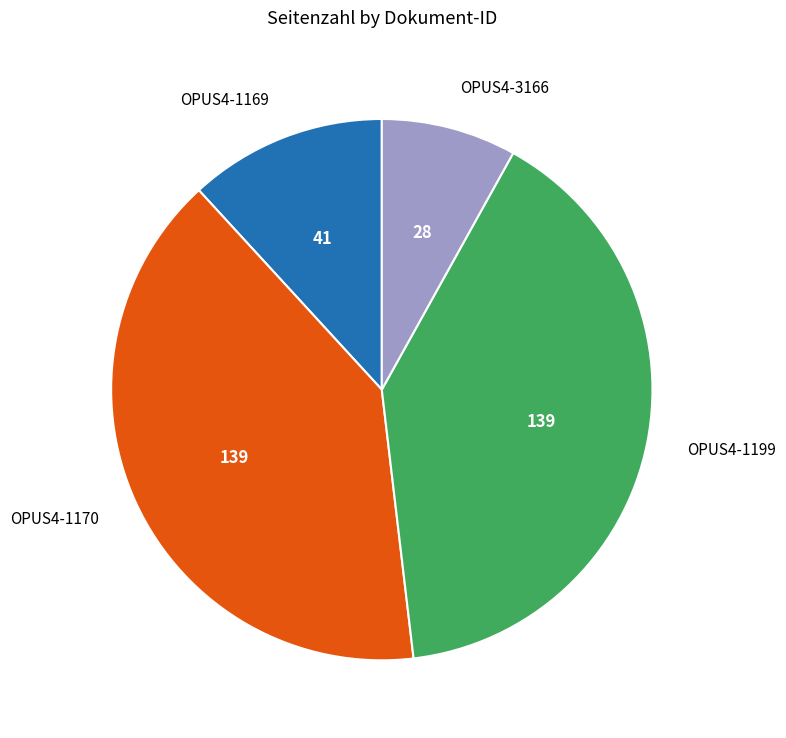

Is the sum of OPUS4-3166 and OPUS4-1169 greater than half?

No